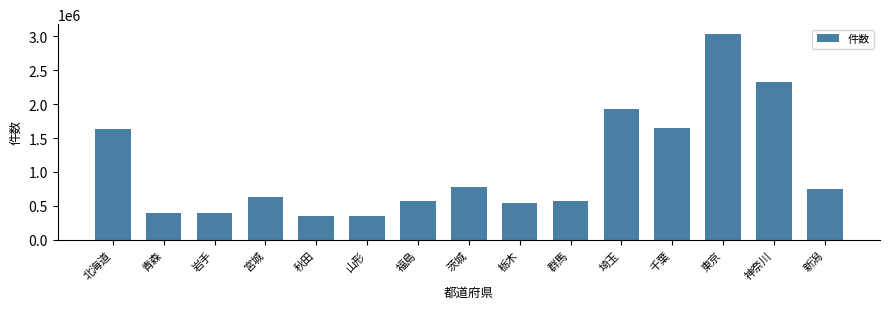

Approximately how many times larger is the value at 新潟 compared to 千葉?

0.5